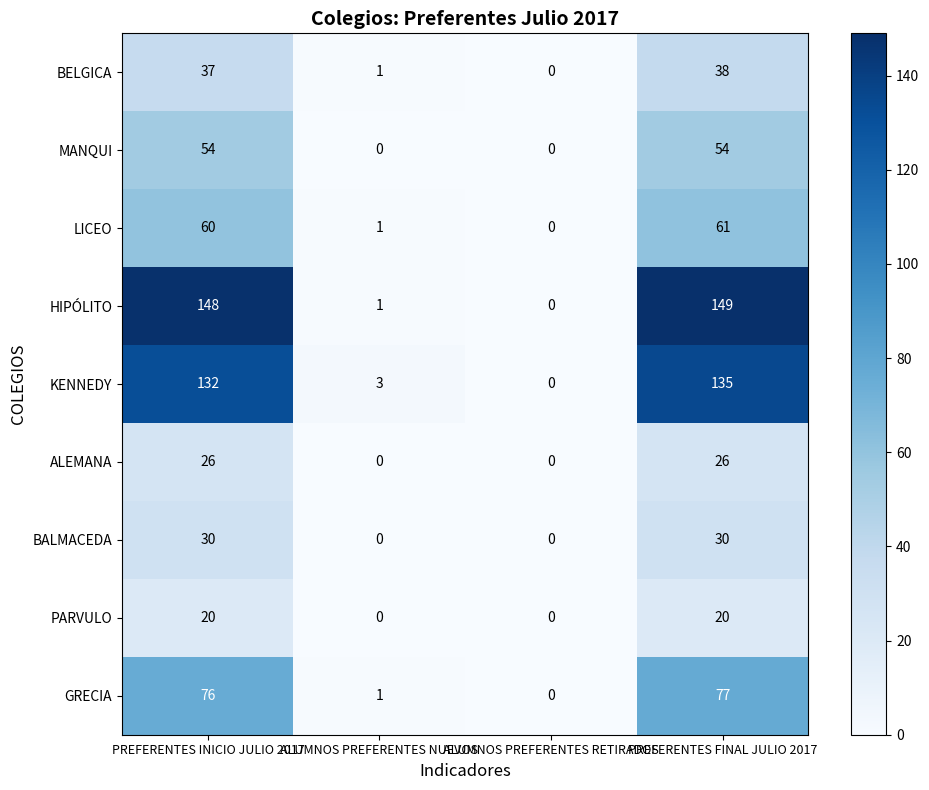

At PREFERENTES INICIO JULIO 2017, list the series in order from smallest to largest.

PARVULO, ALEMANA, BALMACEDA, BELGICA, MANQUI, LICEO, GRECIA, KENNEDY, HIPÓLITO